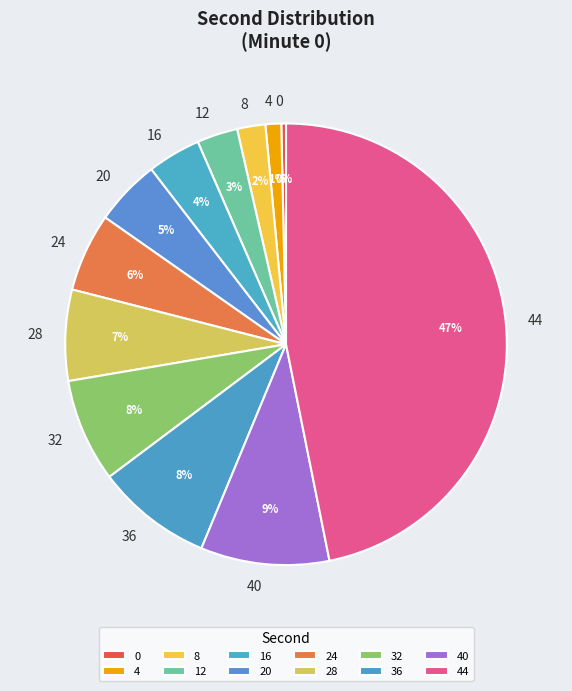

Is the sum of 4 and 24 greater than half?

No